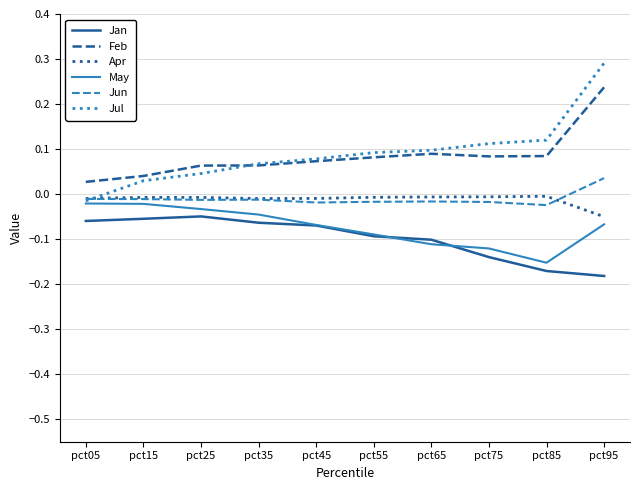

What is the difference between the highest and lowest values at pct95?

0.5